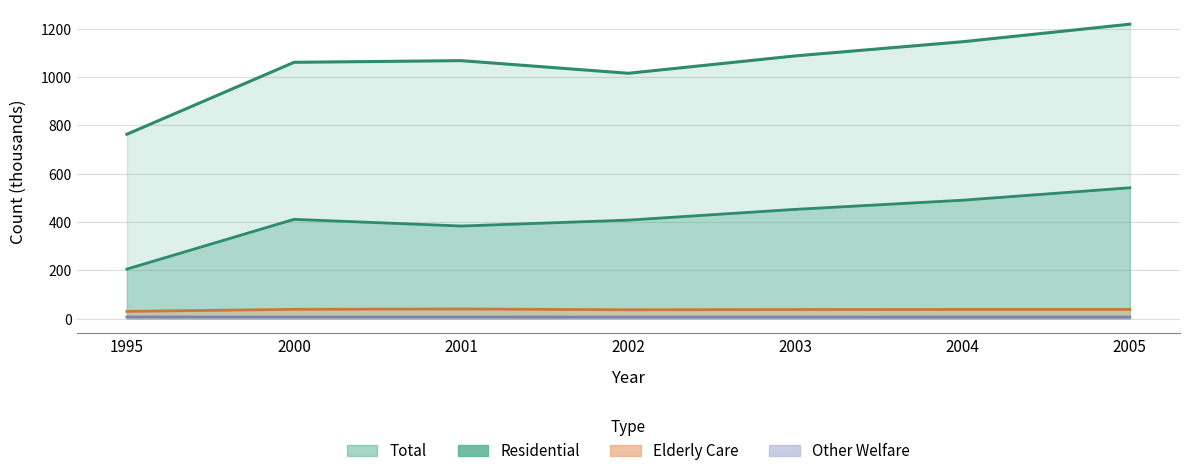

At which label is Elderly_Care closest to 34?

2002